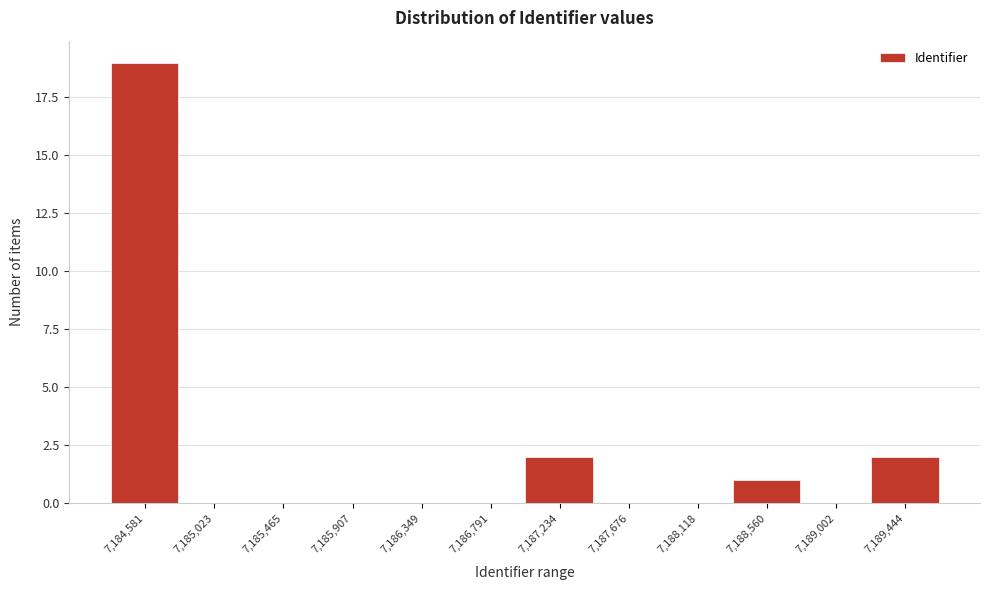

Reading left to right, extract all data points from this chart.

7,184,581=19	7,185,023=0	7,185,465=0	7,185,907=0	7,186,349=0	7,186,791=0	7,187,234=2	7,187,676=0	7,188,118=0	7,188,560=1	7,189,002=0	7,189,444=2